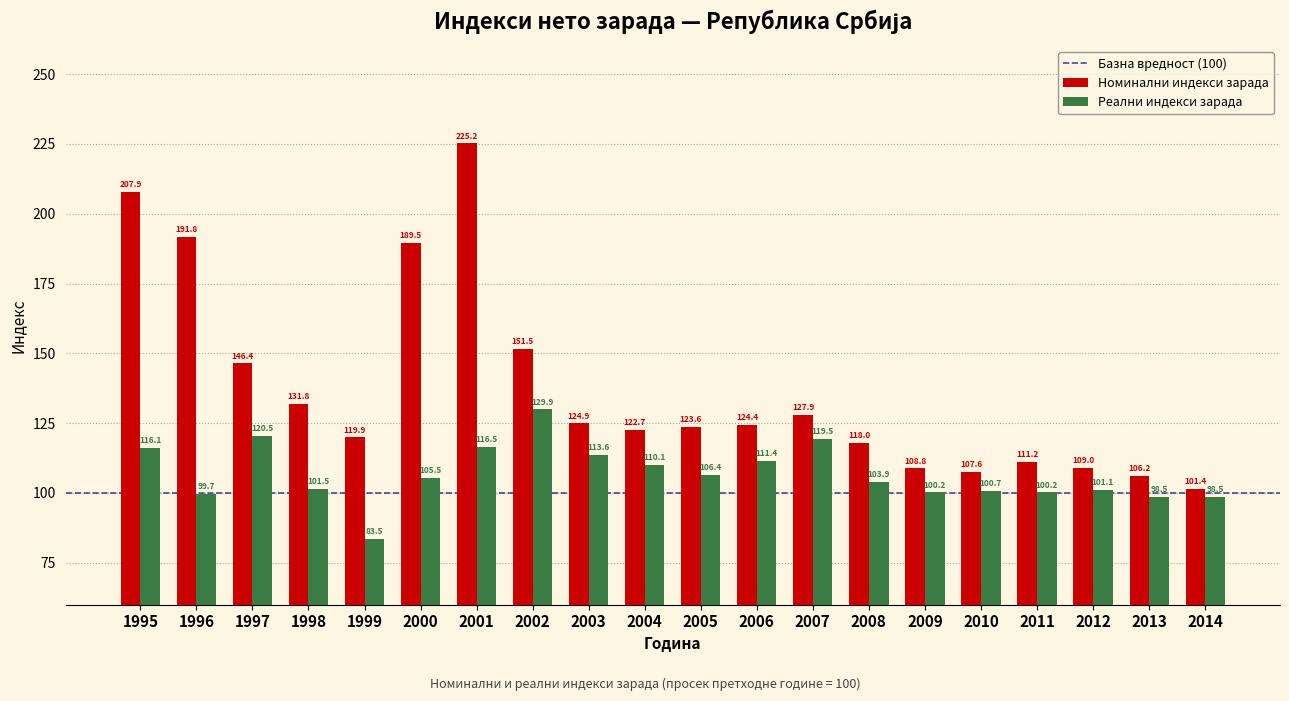

At how many categories does at least one series exceed 105?

19